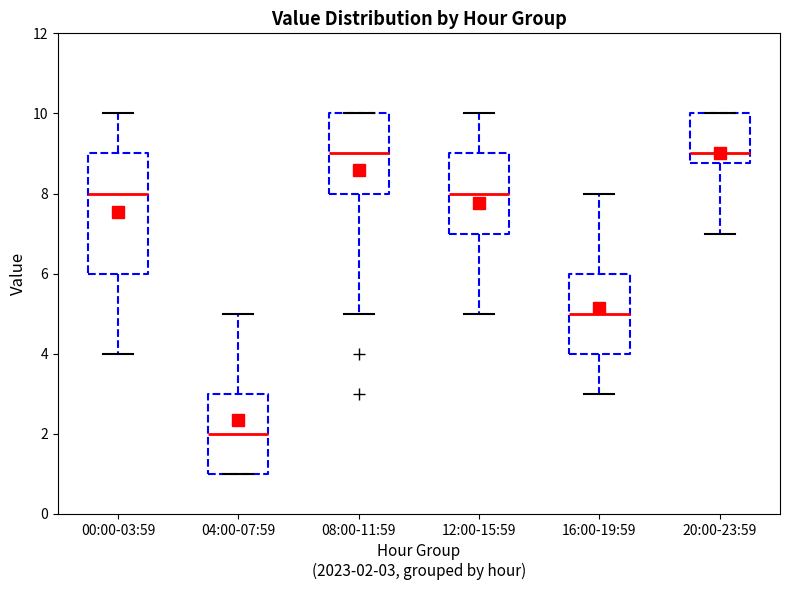

Where does the lower whisker of the box for 20:00-23:59 end on the y-axis? The values are not printed on the chart, so give them approximately, as read against the axis.

7.0